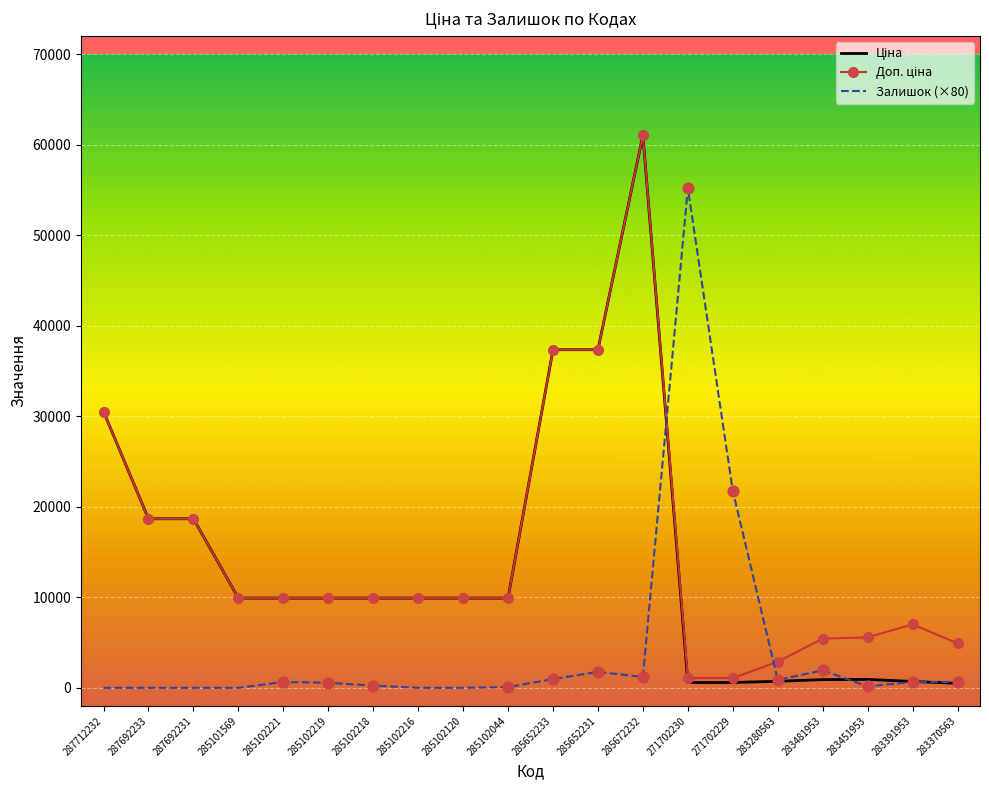

What is the spread (max minus min) of values at 285652231?

35583.0